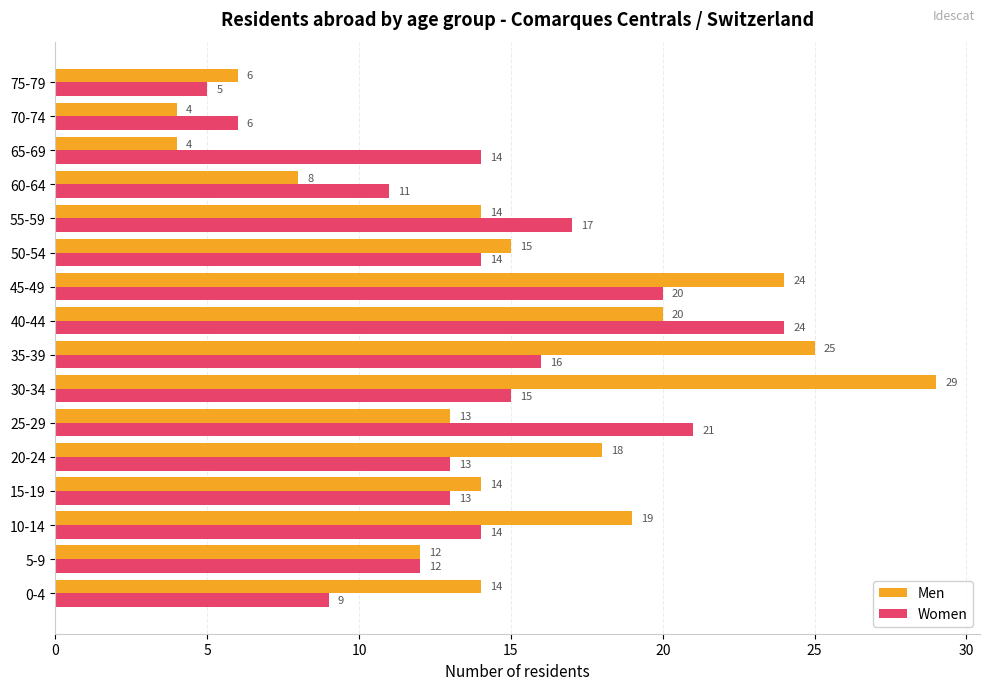

What is the difference between the second highest and second lowest values in the Men series?

21